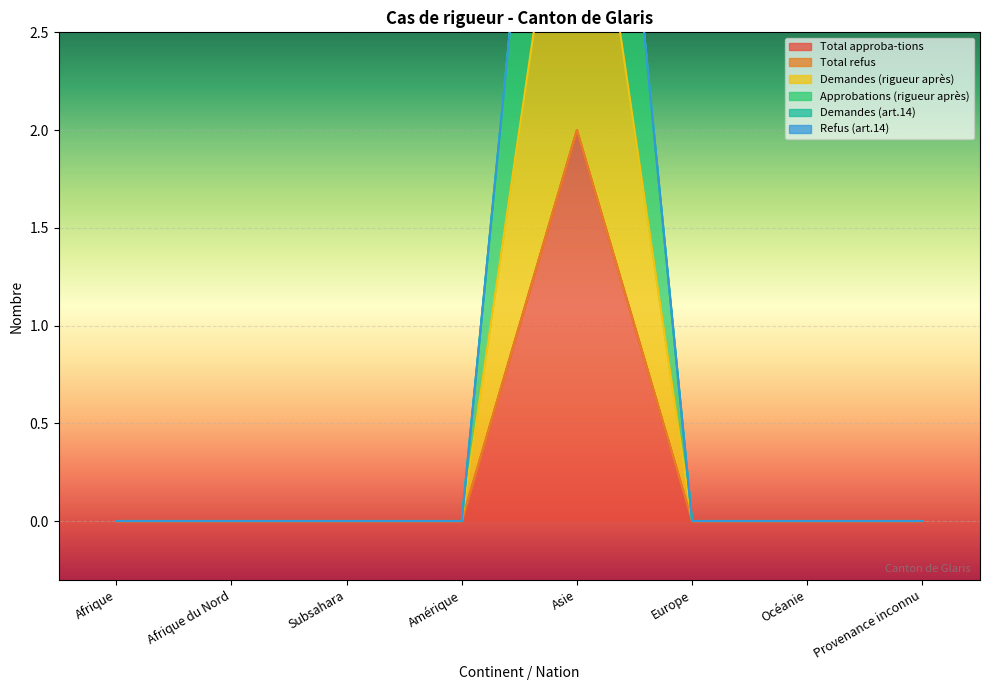

Between Subsahara and Europe, which series saw the biggest shift?

Total approba-tions